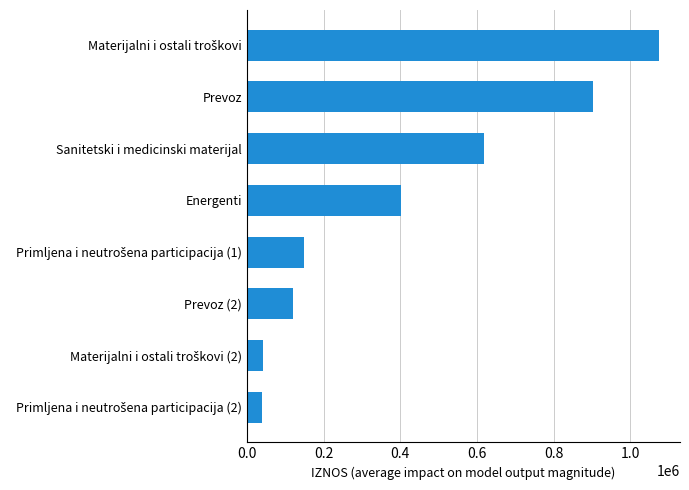

The chart shows a value of 922071.4 at Sanitetski i medicinski materijal. True or false?

False